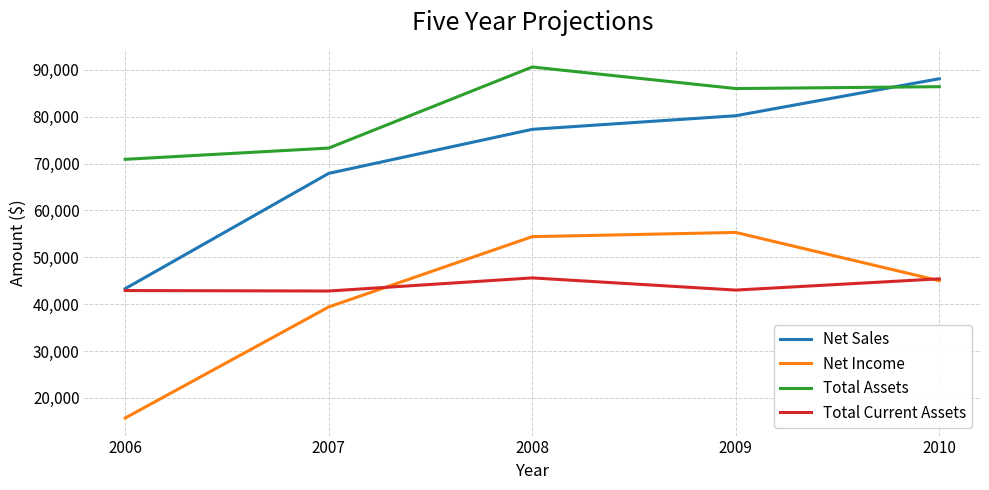

The value of Net Income at 2006 is 4277. True or false?

False